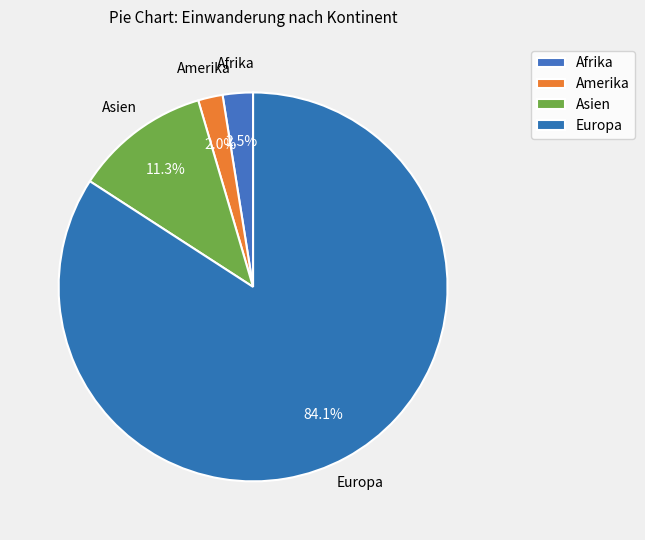

What portion of the pie excludes Europa?

15.9%